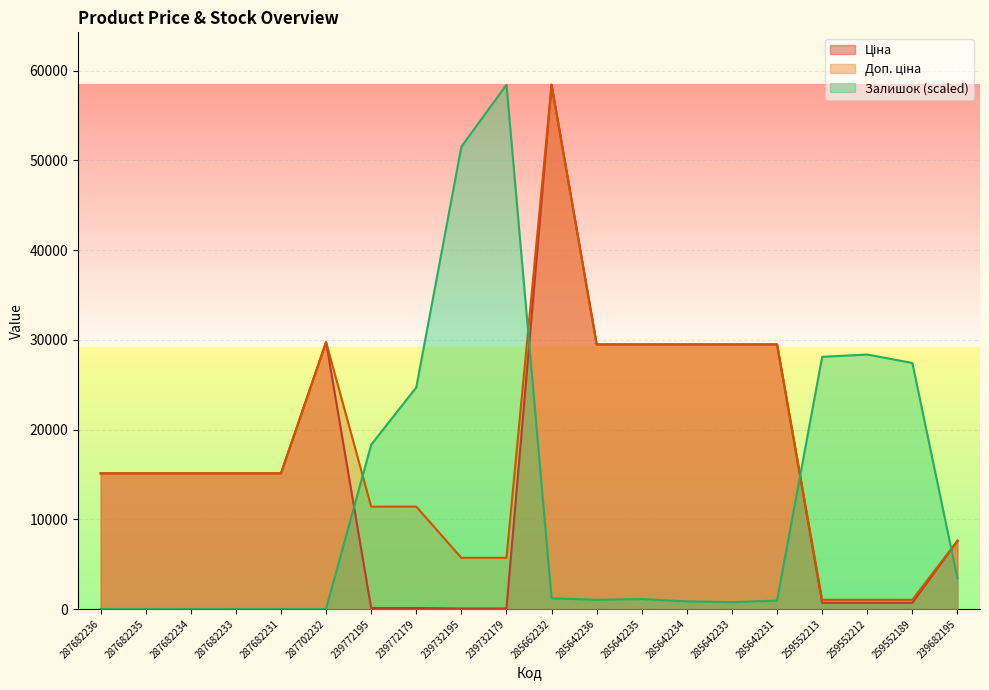

What position from the right is 287682231?

16